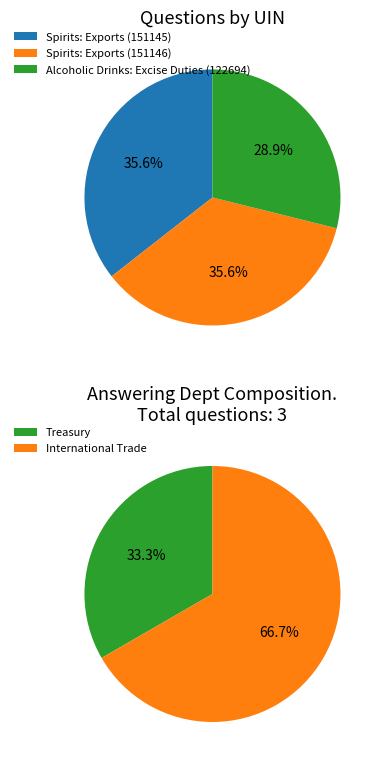

To the nearest percent, what portion does Spirits: Exports (151145) represent?

36%